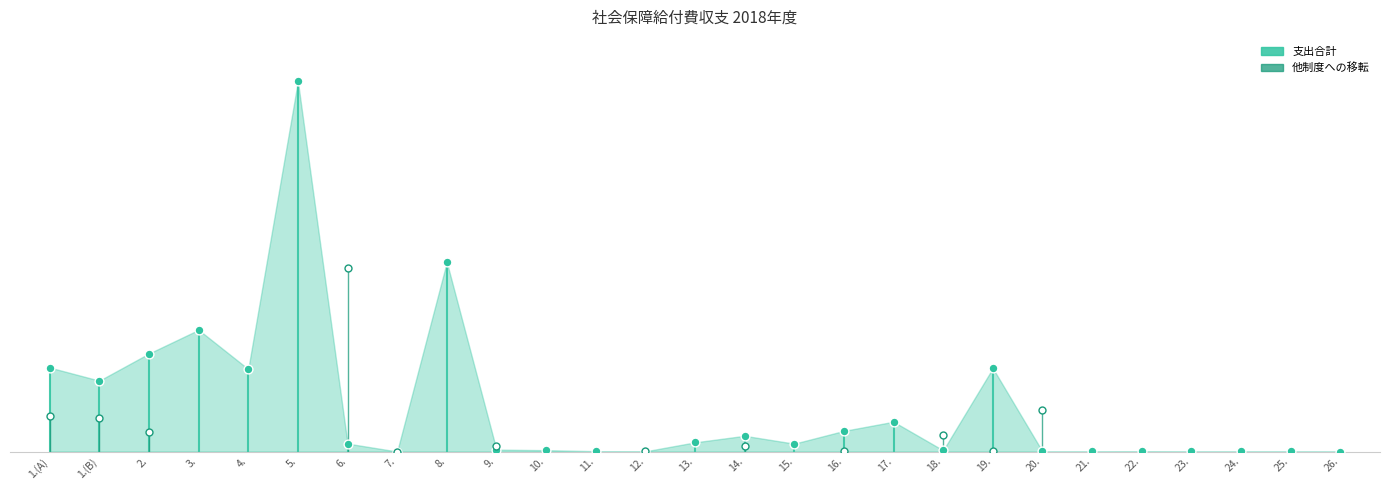

What are all the series names shown in the legend?

支出合計, 他制度への移転